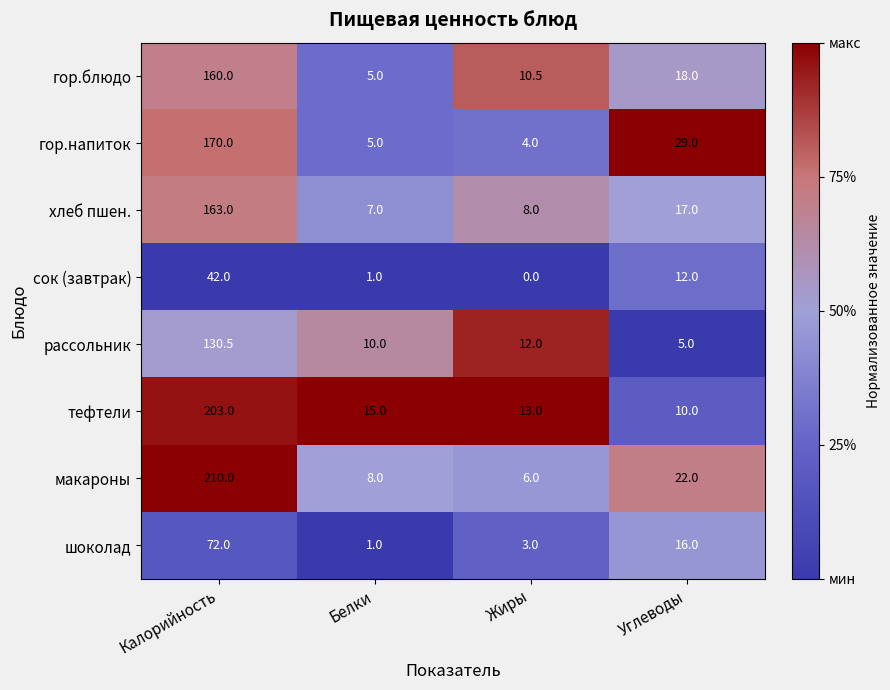

Which series has the largest range (max minus min)?

макароны